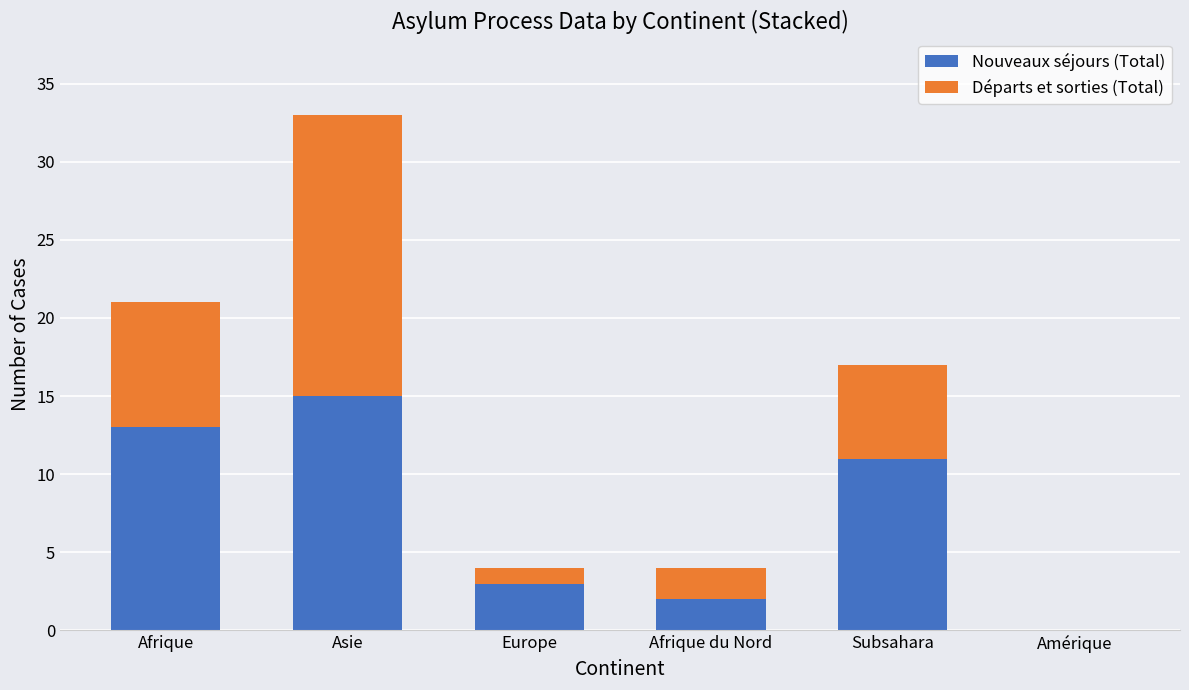

The value of Nouveaux séjours (Total) at Subsahara is 11. True or false?

True